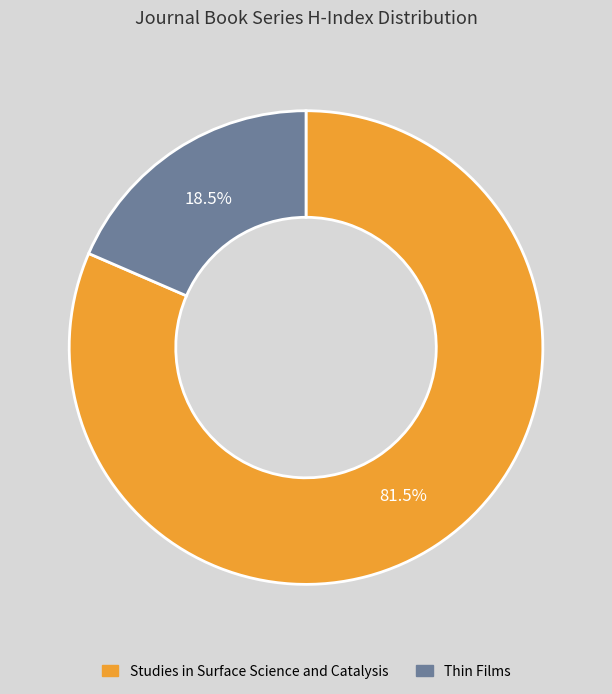

The Thin Films slice represents 9% of the pie. True or false?

False